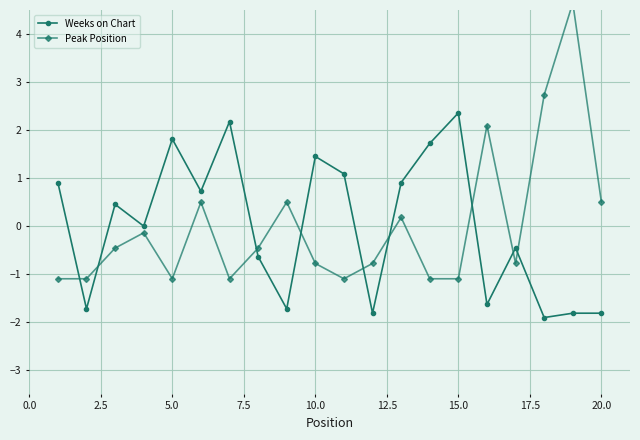

True or false: Weeks on Chart has more than 0 interior local peaks.

True